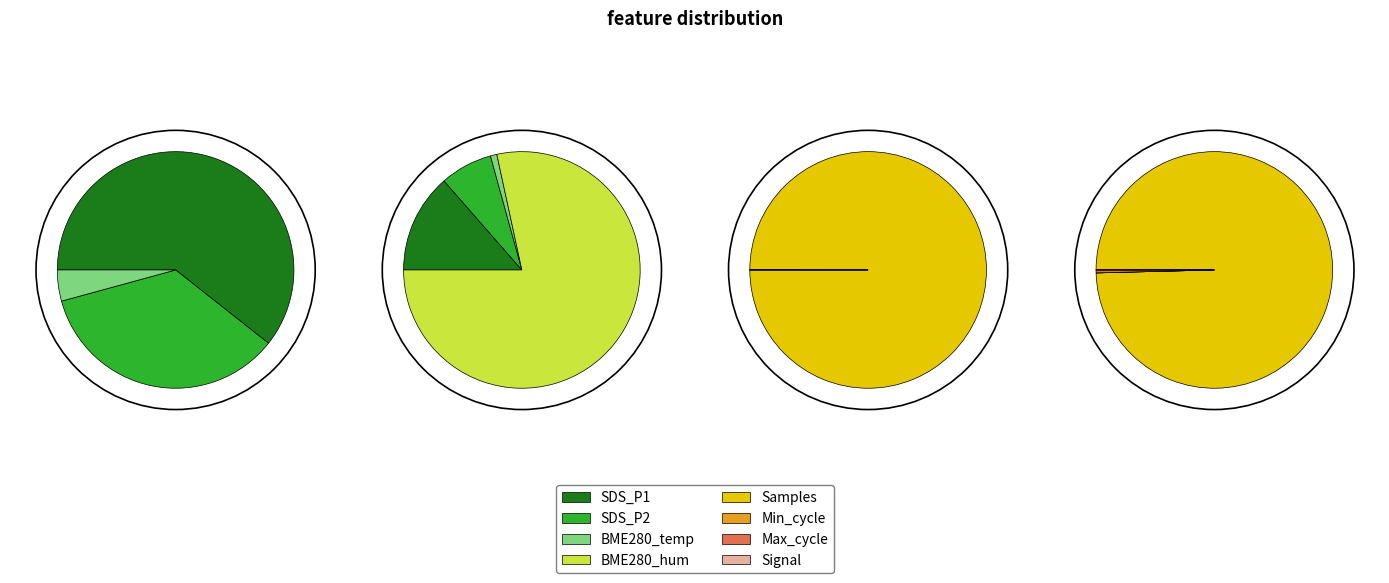

How many slices are in this pie chart?

9